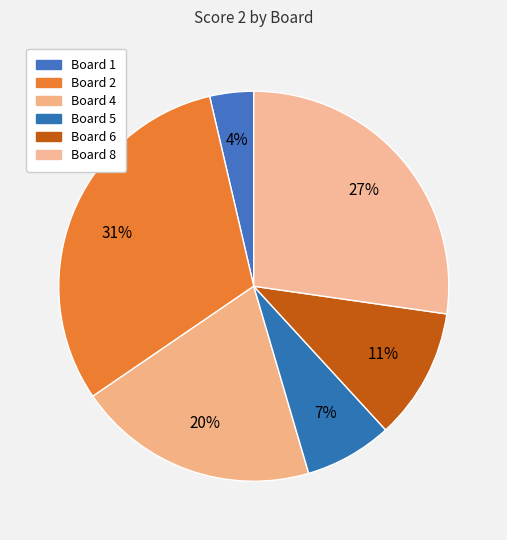

How many slices are in this pie chart?

6